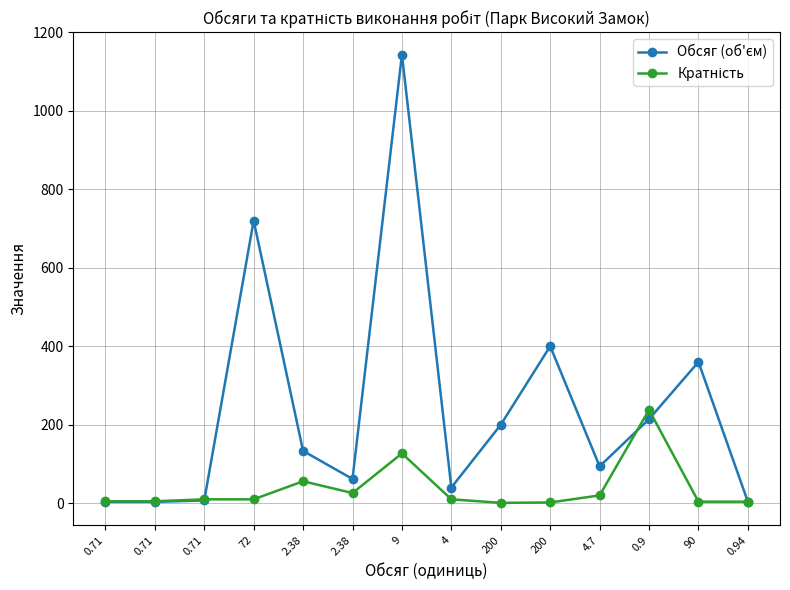

How many distinct data groups are displayed?

2